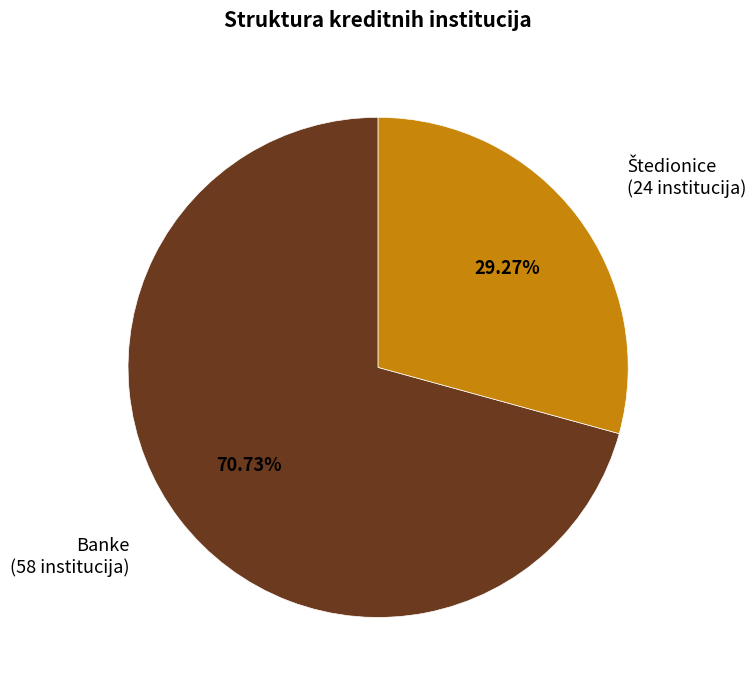

How many segments does this pie chart have?

2